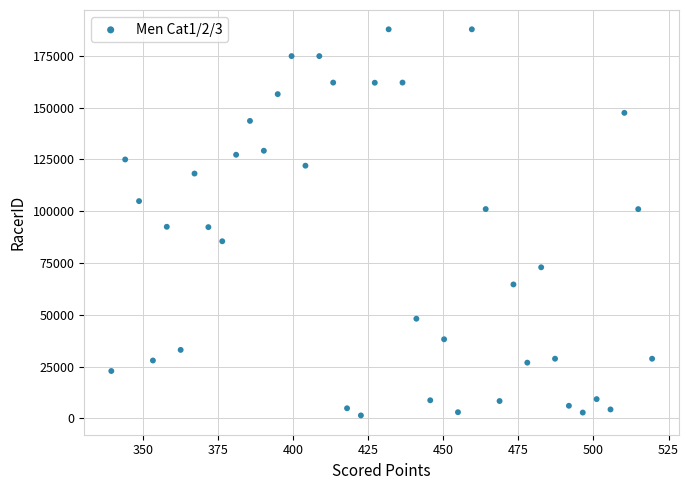

What is the range of Y values (max minus min)?

186421